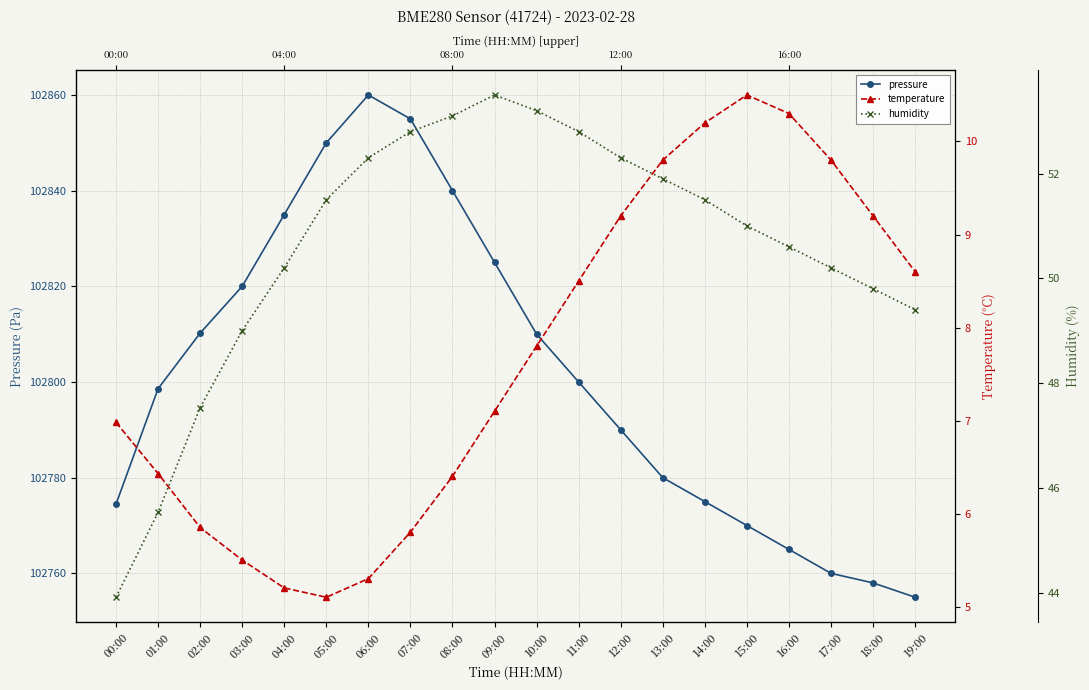

The value of humidity at 16:00 is 32.5. True or false?

False